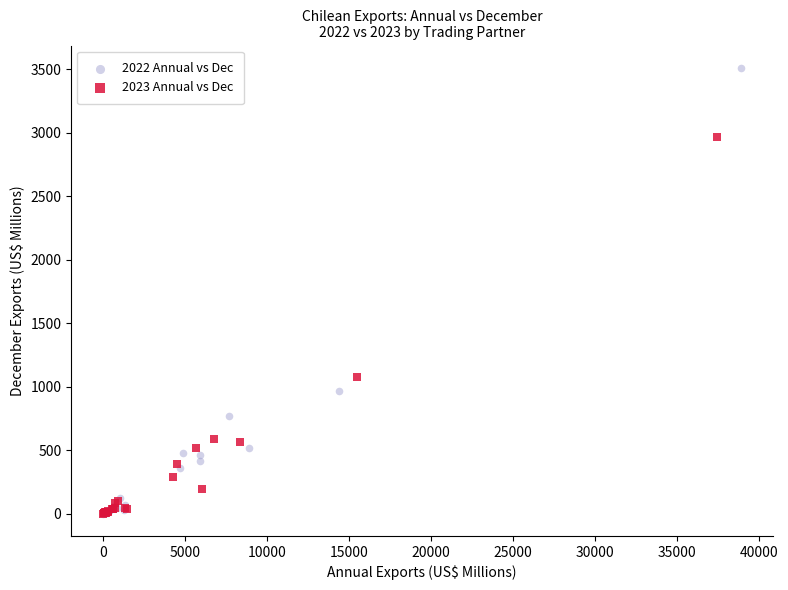

Which series has the widest spread of Y values?

2022 Annual vs Dec